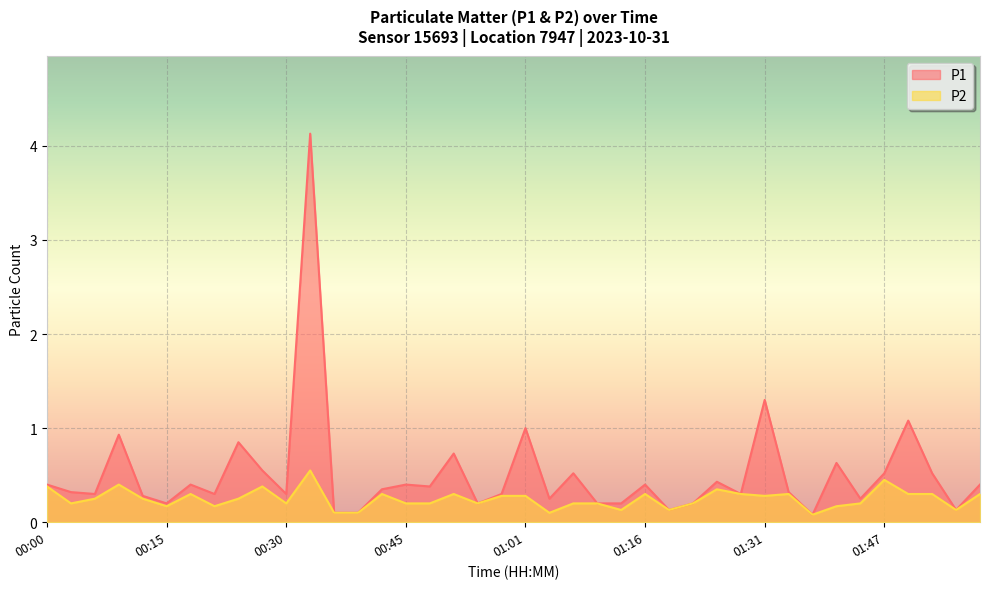

At how many categories does at least one series exceed 1?

3